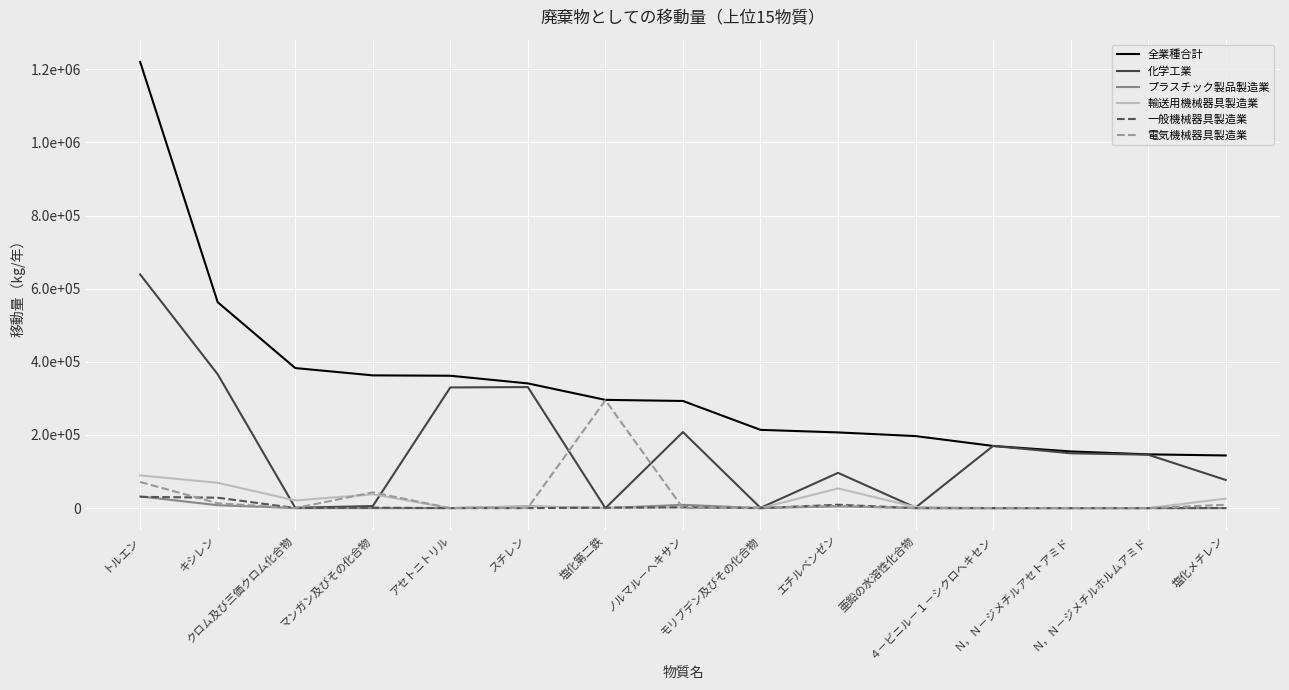

Is this an area chart (filled region under the line)?

No